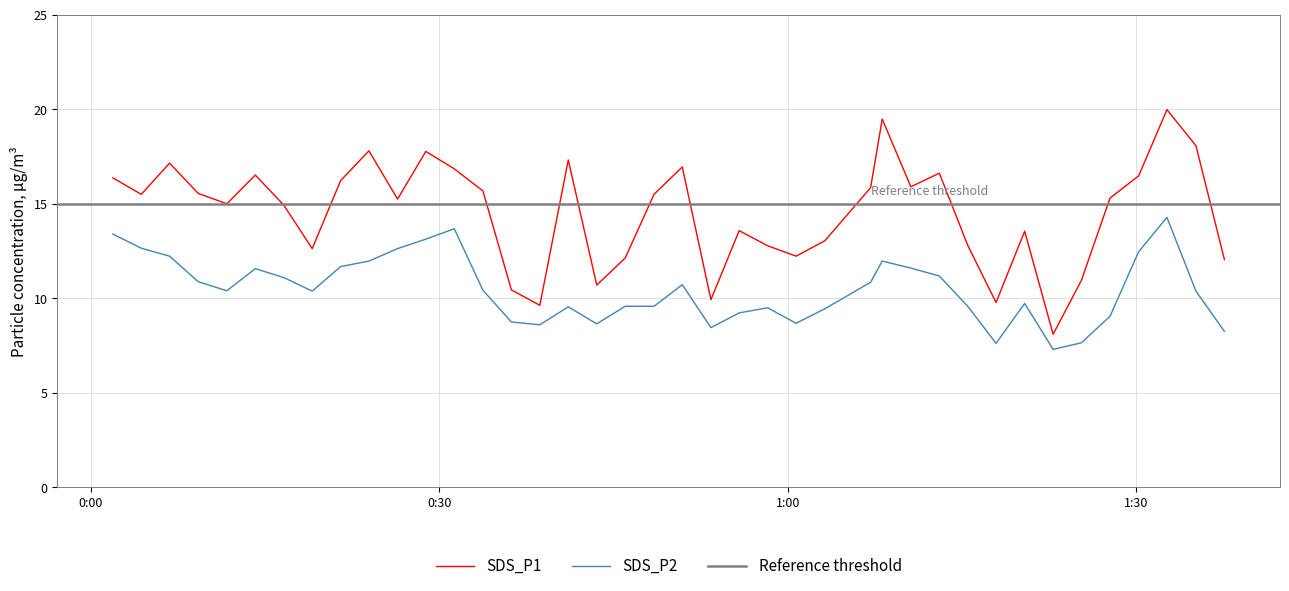

Does the chart display data point markers on the line(s)?

No